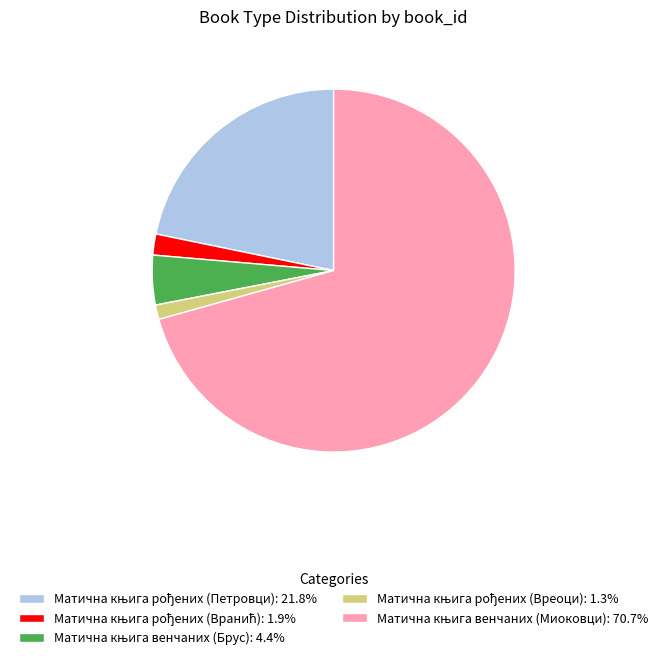

Is there any slice that represents more than half of the pie?

Yes